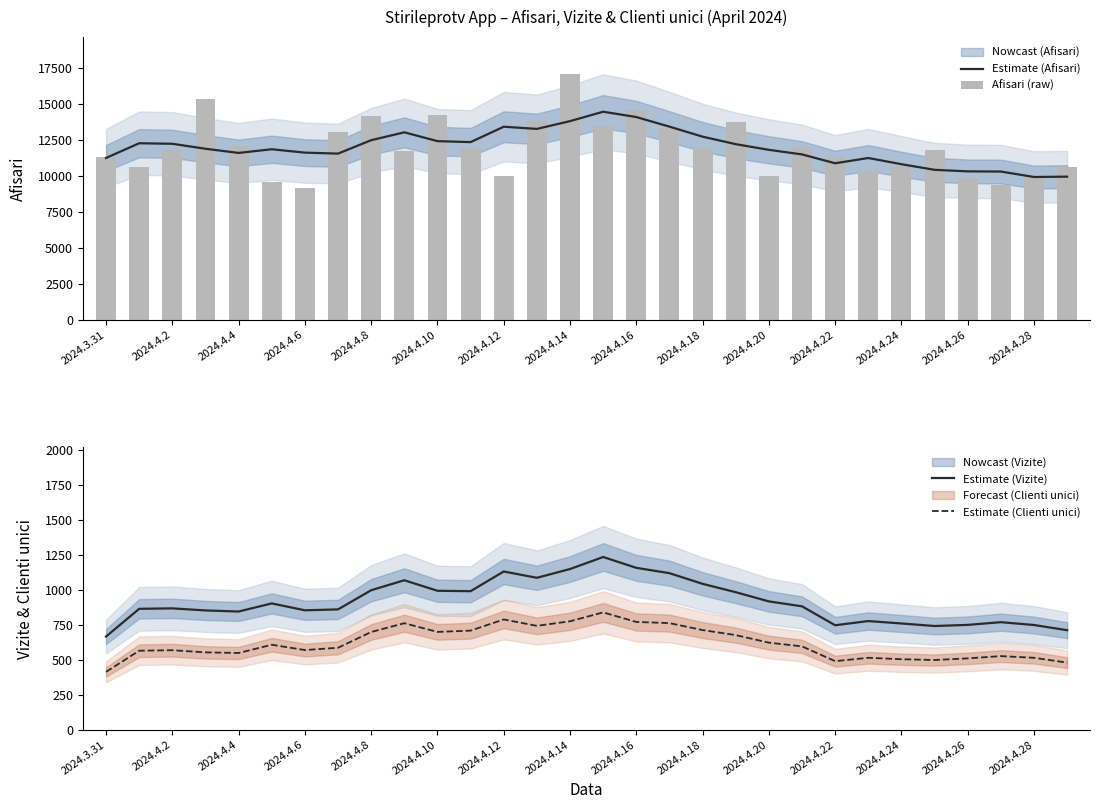

At which label does Estimate (Afisari) reach its peak?

15